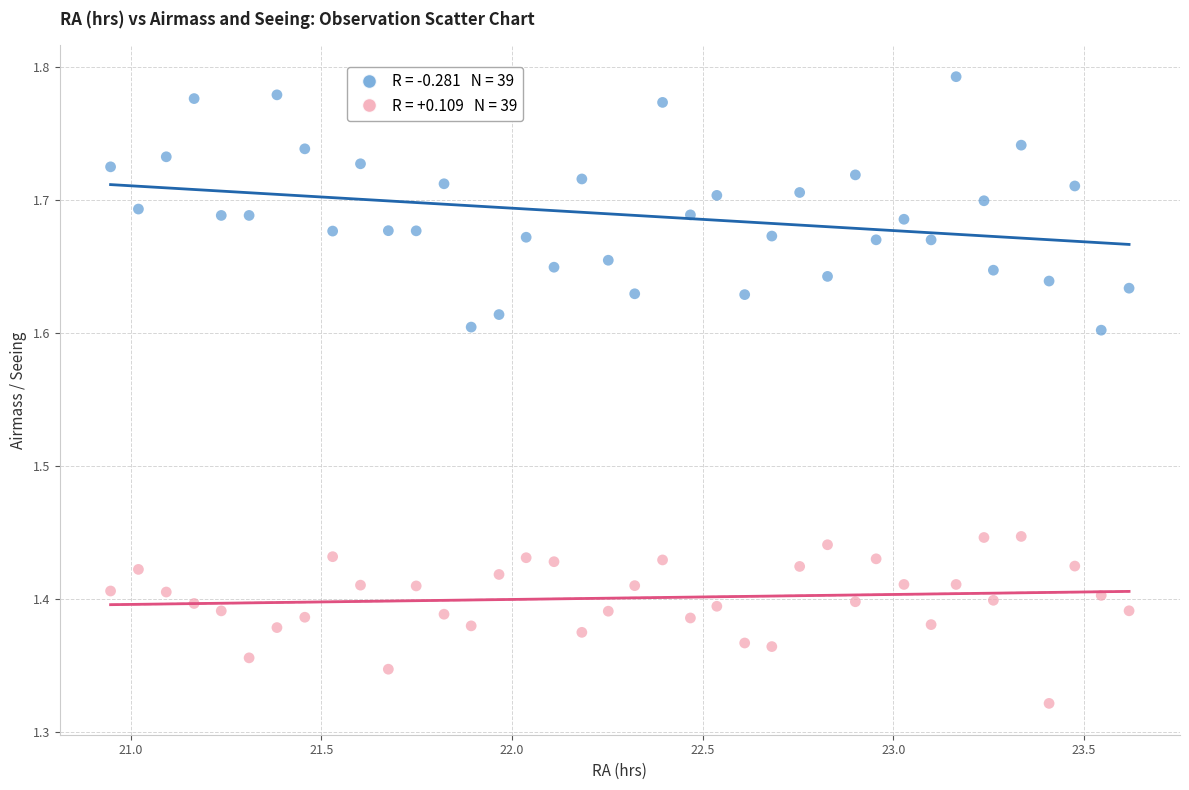

Across all data points, what is the range of Y values (max minus min)?

0.5